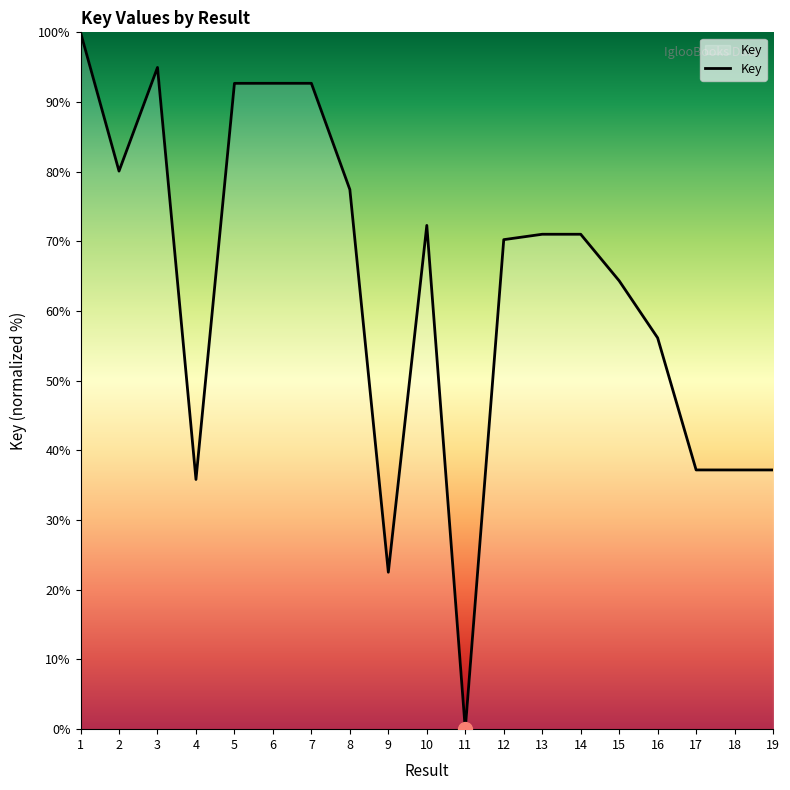

Where is the data nearest to the value 50?

16